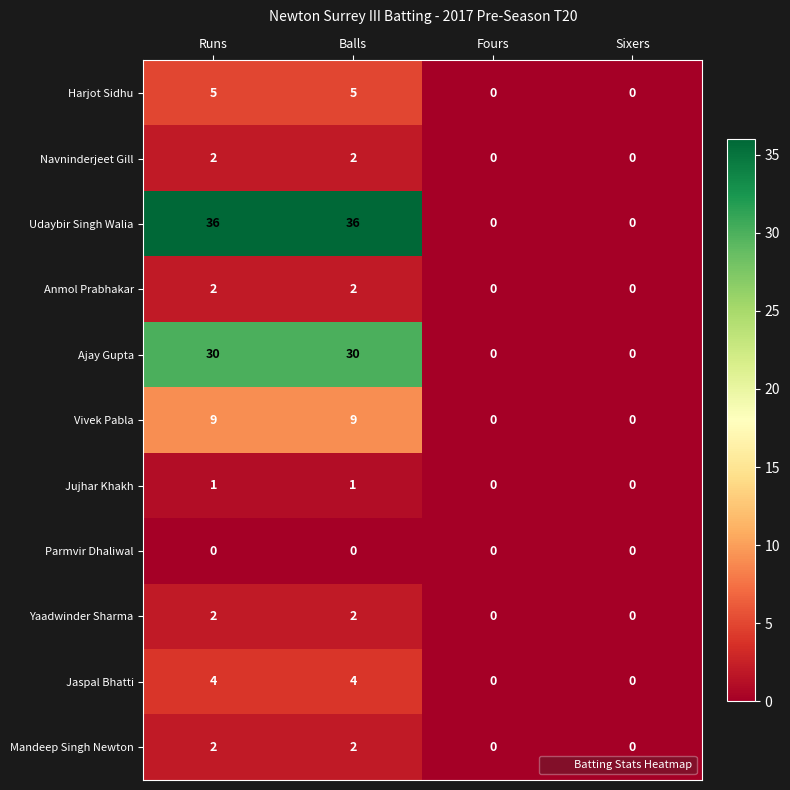

What is the sum of all Mandeep Singh Newton values?

4